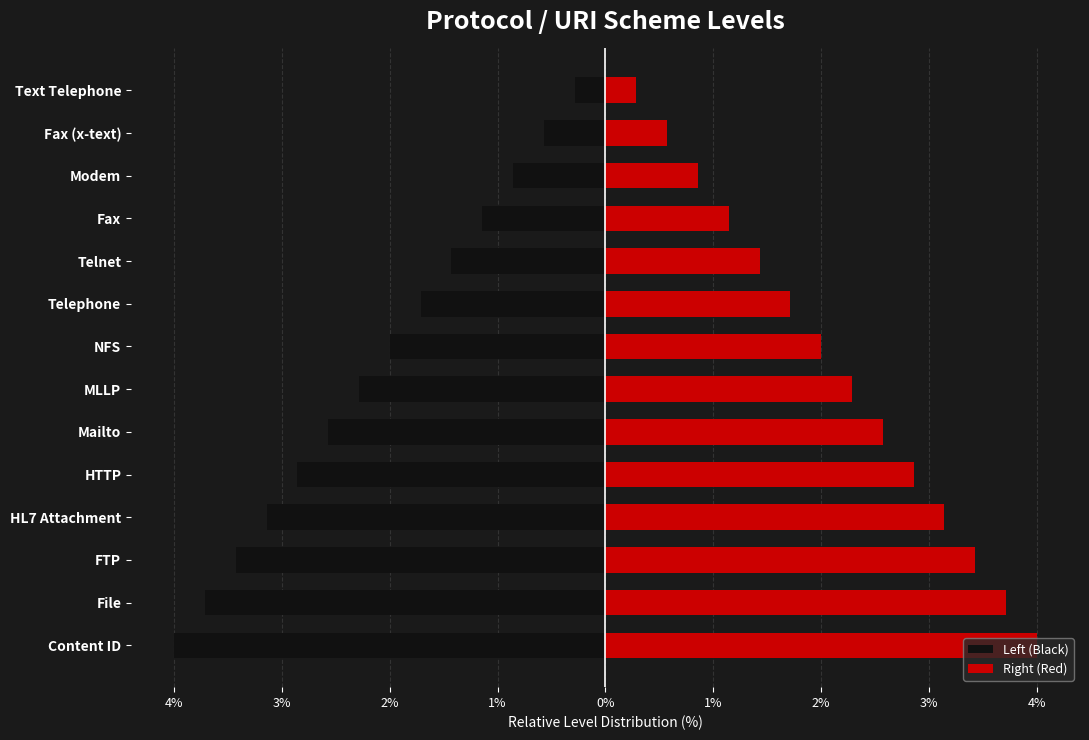

What is the greatest value displayed?

4.0